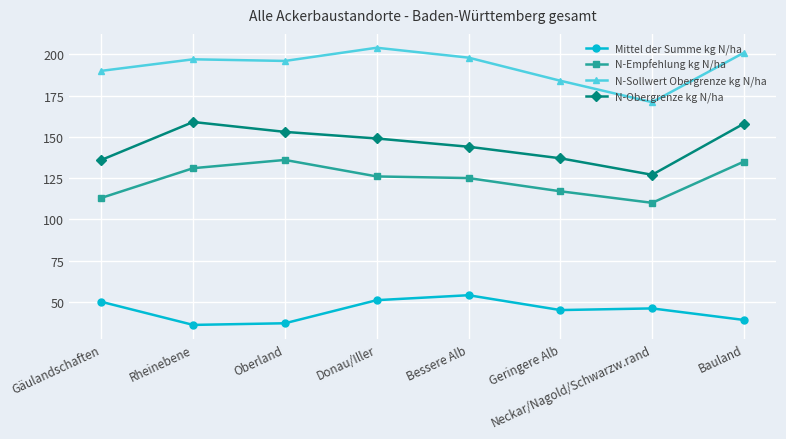

List the series in order of their peak value, lowest first.

Mittel der Summe kg N/ha, N-Empfehlung kg N/ha, N-Obergrenze kg N/ha, N-Sollwert Obergrenze kg N/ha